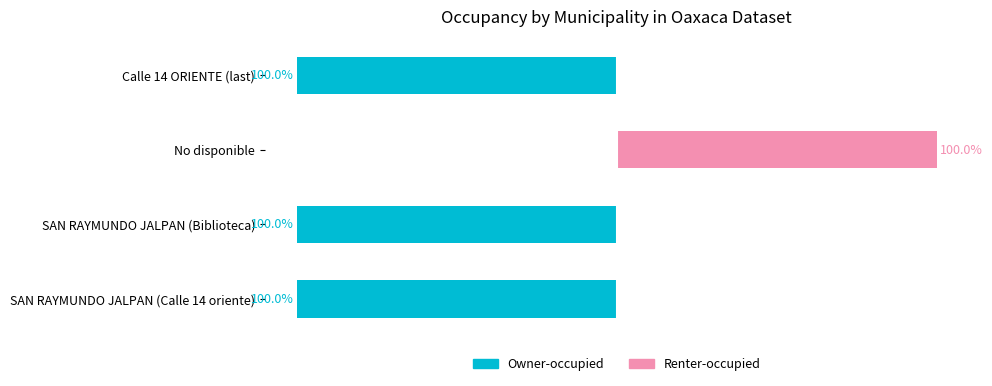

What is the smallest value displayed?

-100